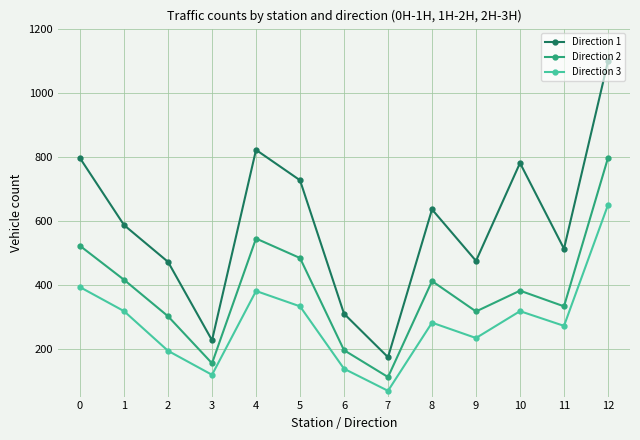

Between 8 and 9, which series saw the biggest shift?

Direction 1